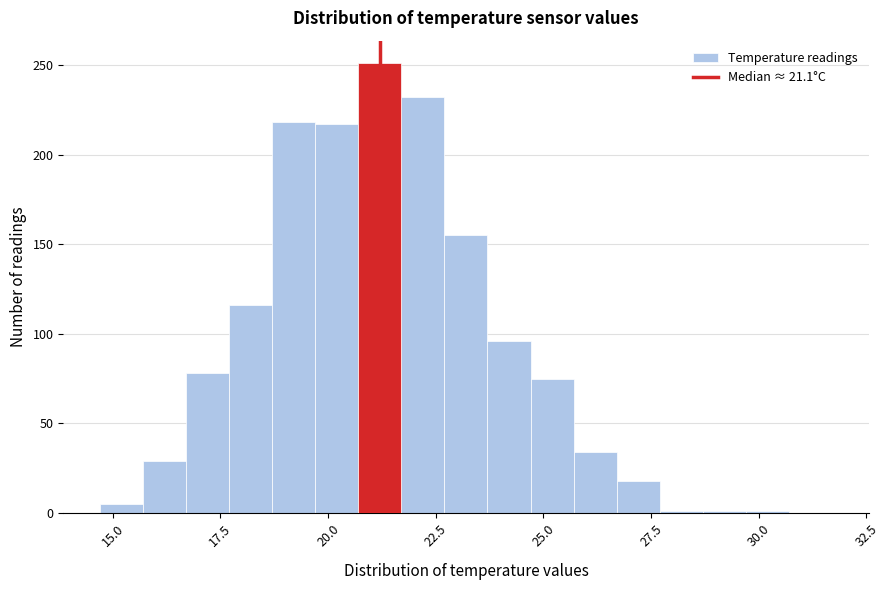

Read against the x-axis, roughly where is the centre of the tallest bar?

21.0